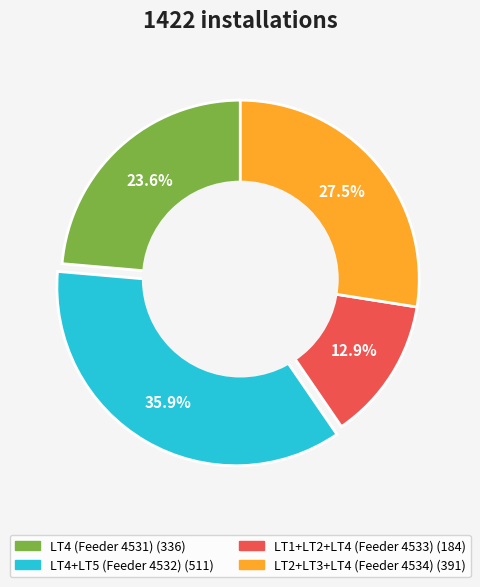

Is there any slice that represents more than half of the pie?

No